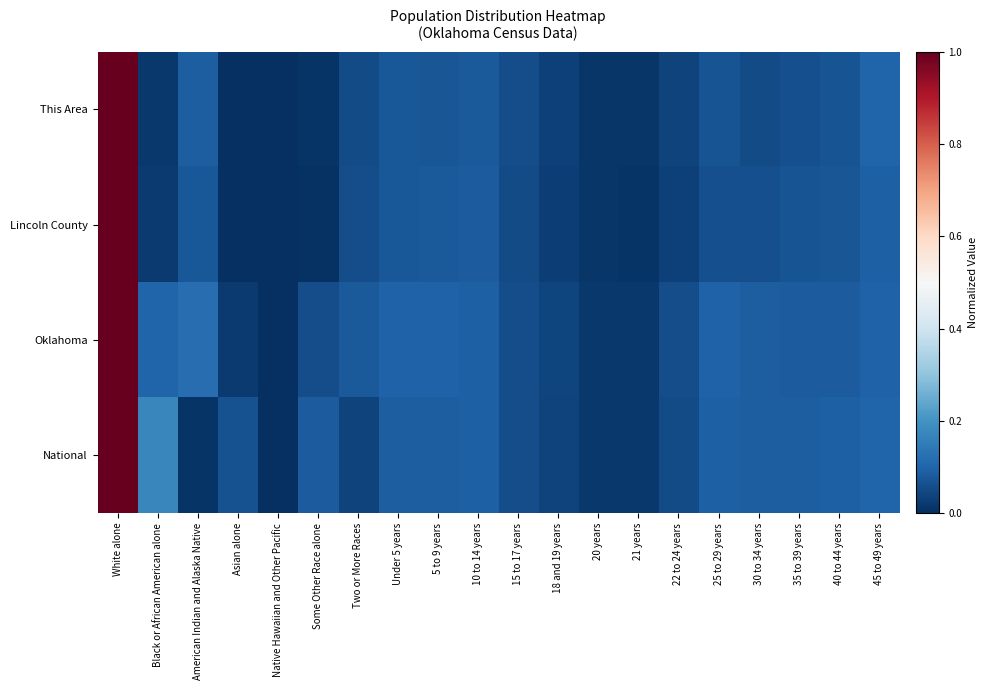

At which category is the sum across all series the highest?

White alone